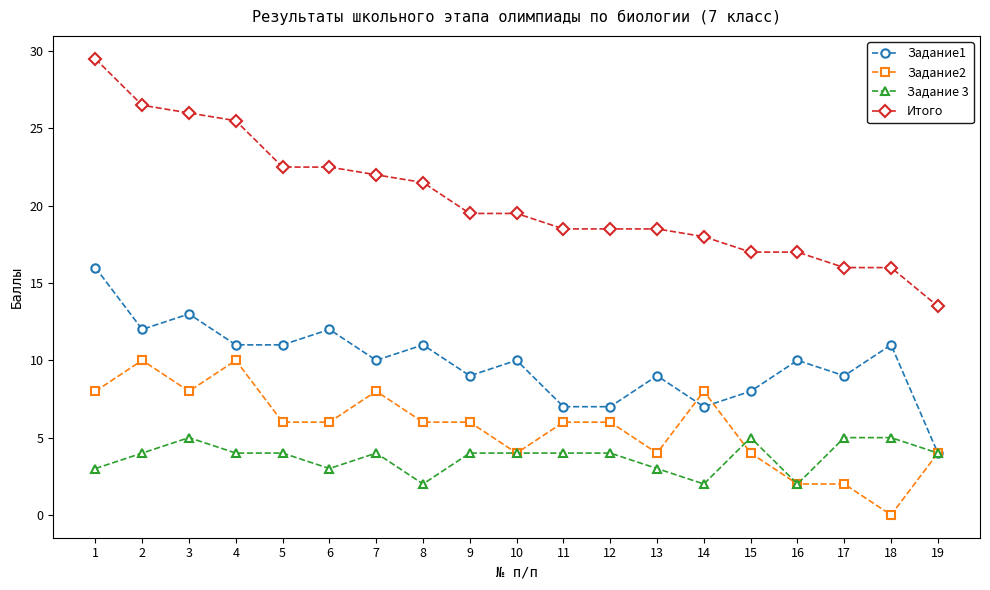

True or false: Итого and Задание2 cross at least once.

False